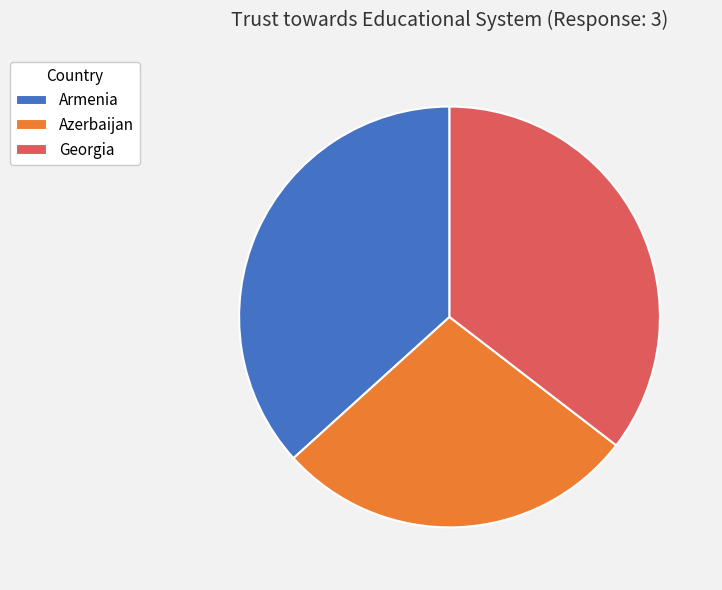

True or false: Armenia accounts for 37% of the total.

True